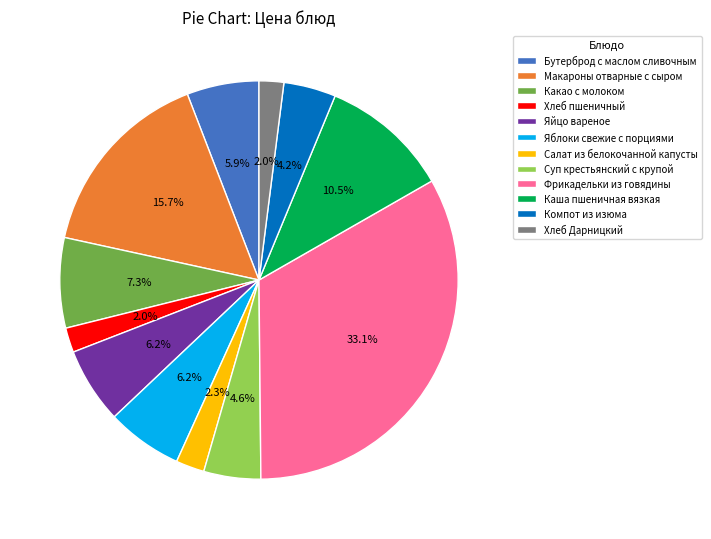

Does Яйцо вареное account for over 50% of the chart?

No